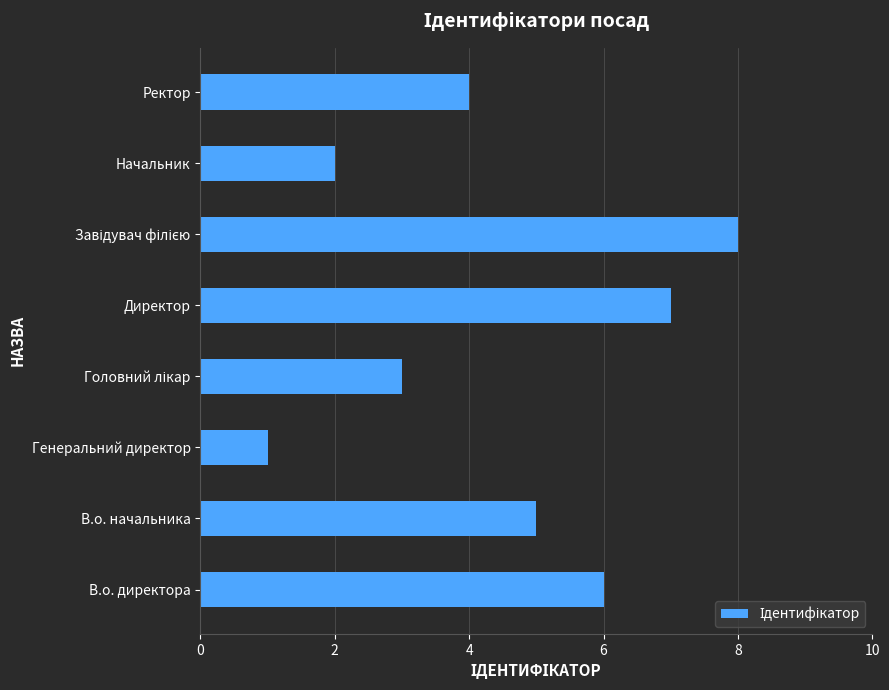

What is the difference between the maximum and second lowest values?

6